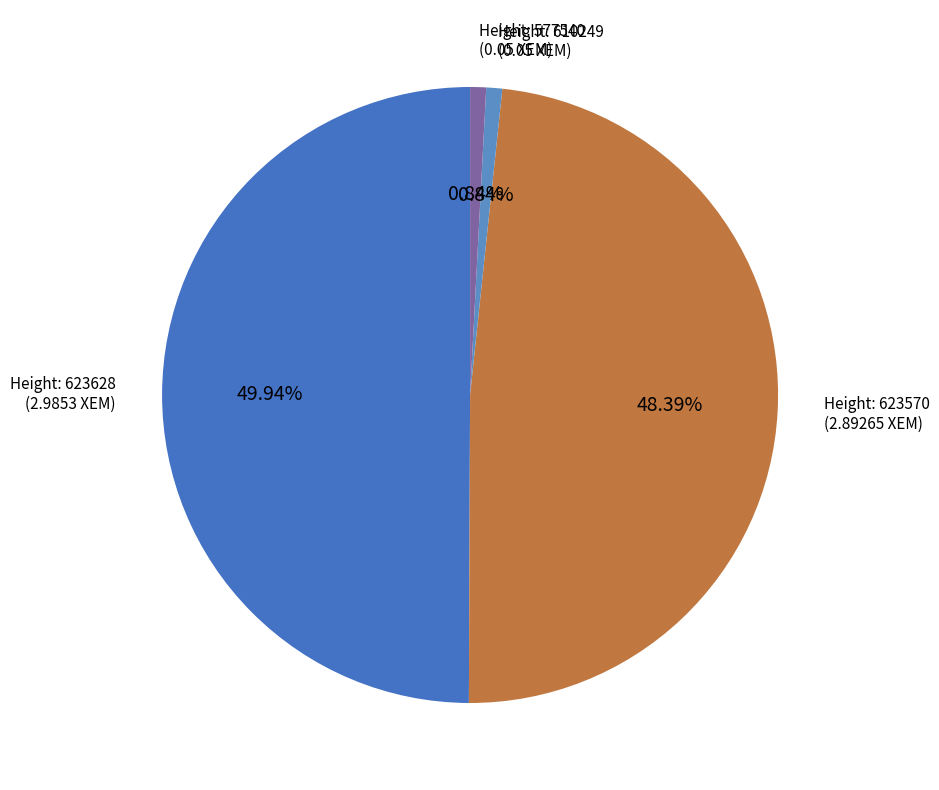

Count the number of slices in the pie.

4